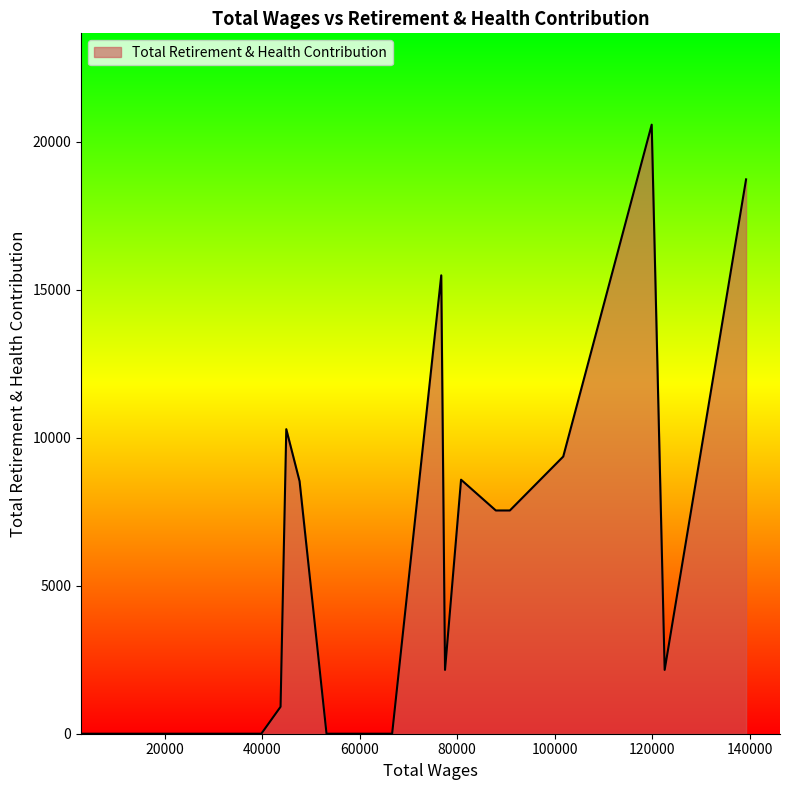

What is the difference between the maximum and minimum values?

20583